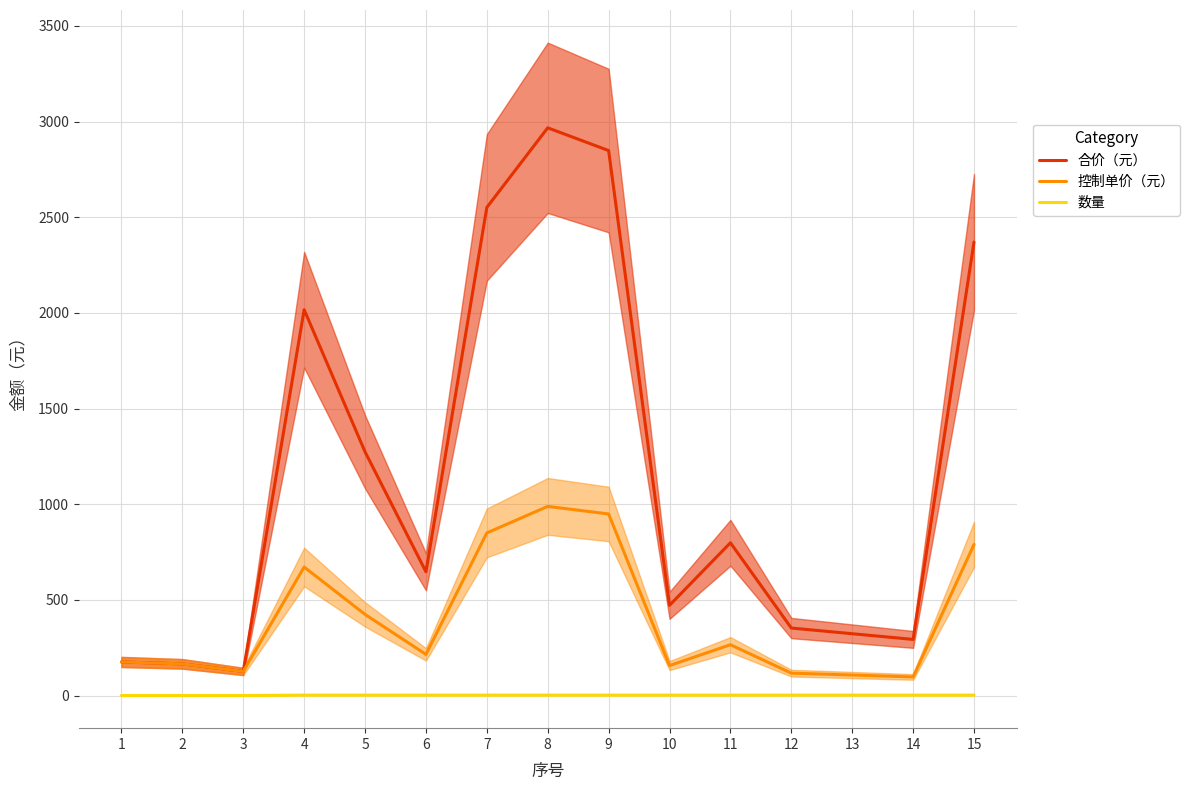

What is the total value across all series at 7?

3404.6